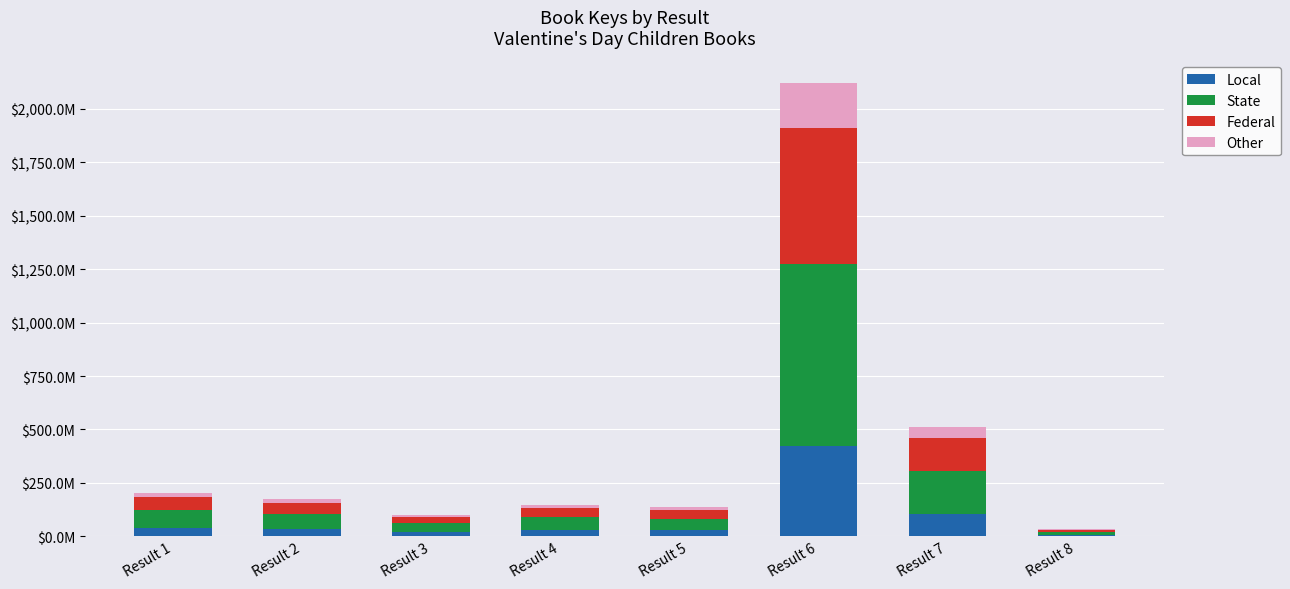

List the series in order of their peak value, highest first.

State, Federal, Local, Other